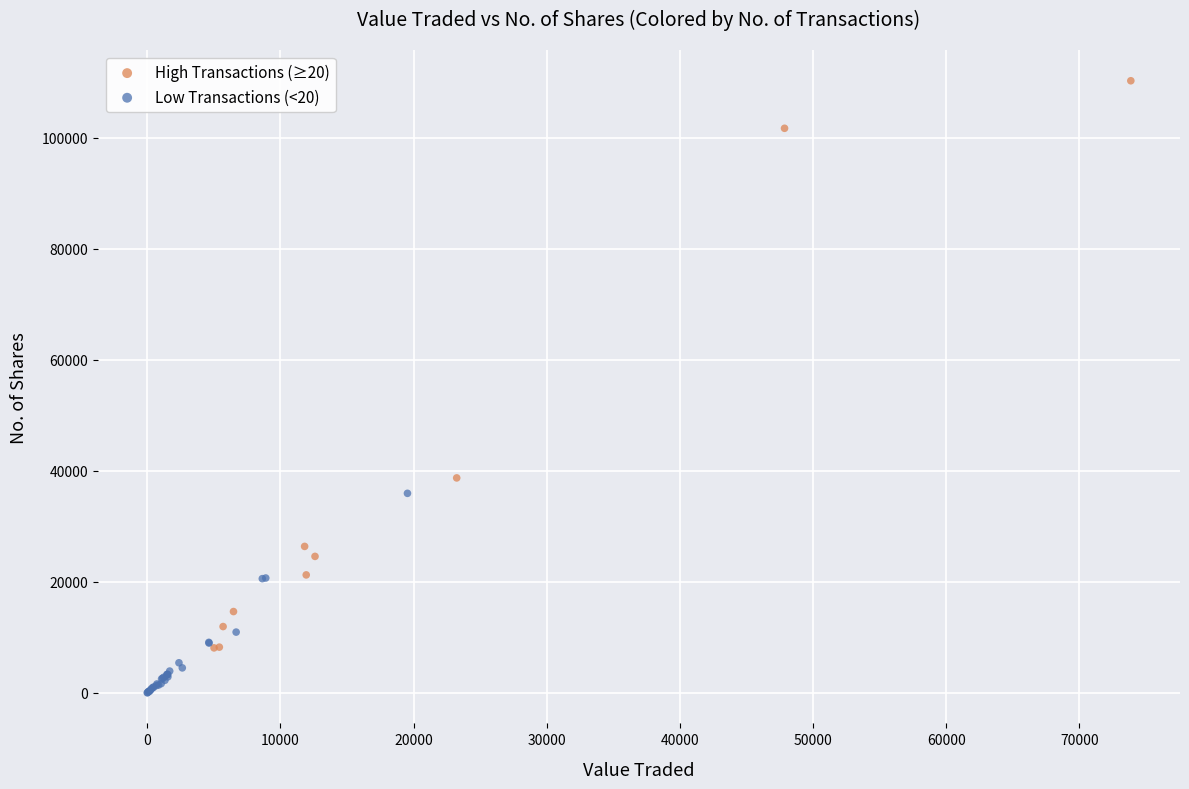

What are all the series names shown in the legend?

High Transactions (≥20), Low Transactions (<20)